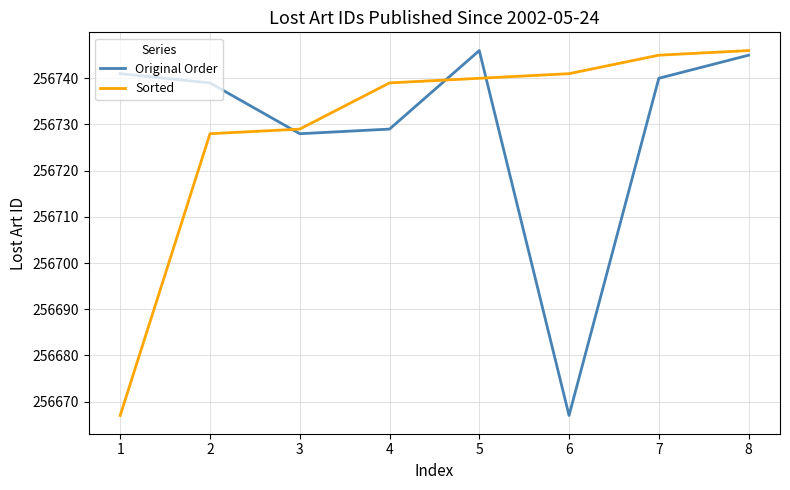

What is the spread (max minus min) of values at 6?

74